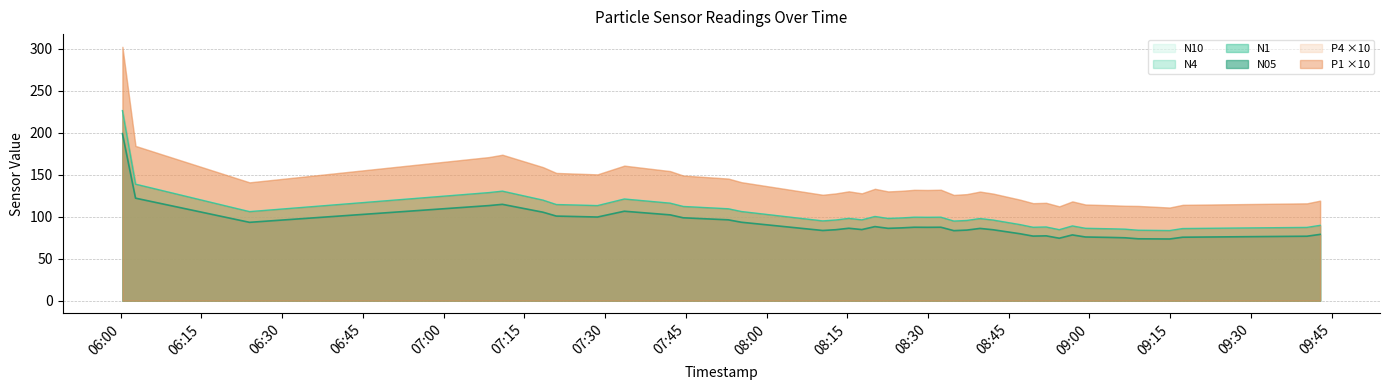

True or false: N1 has a value of 125.6 at 2023-02-28T09:40:24.

False